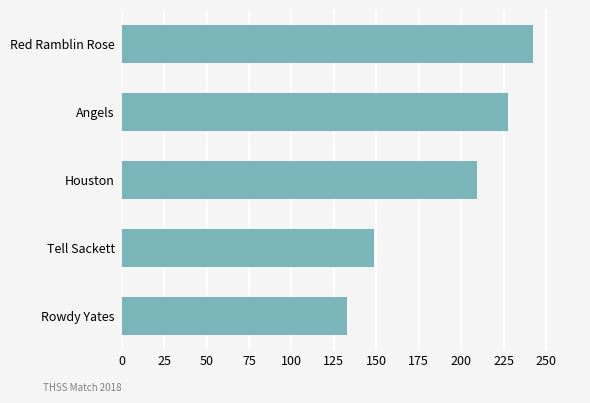

Approximately how many times larger is the value at Tell Sackett compared to Rowdy Yates?

1.1